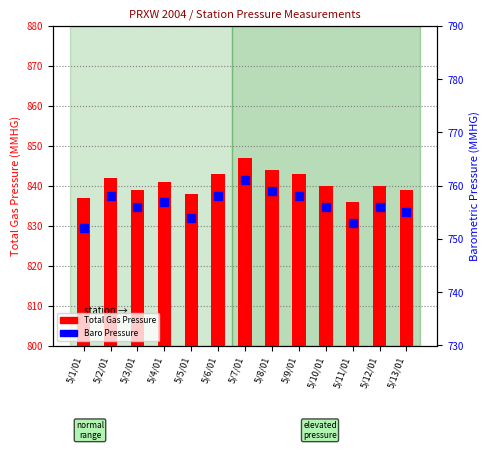

Reading right to left, transcribe all the data shown in this chart.

TOTAL GAS PRESSURE: 839	840	836	840	843	844	847	843	838	841	839	842	837
BARO PRESSURE: 755	756	753	756	758	759	761	758	754	757	756	758	752